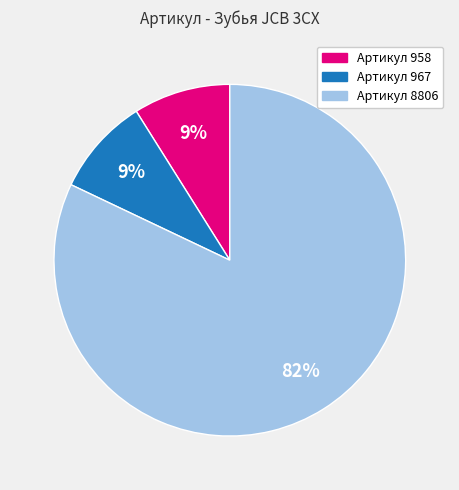

Do Артикул 967 and Артикул 8806 together represent more than half of the pie?

Yes